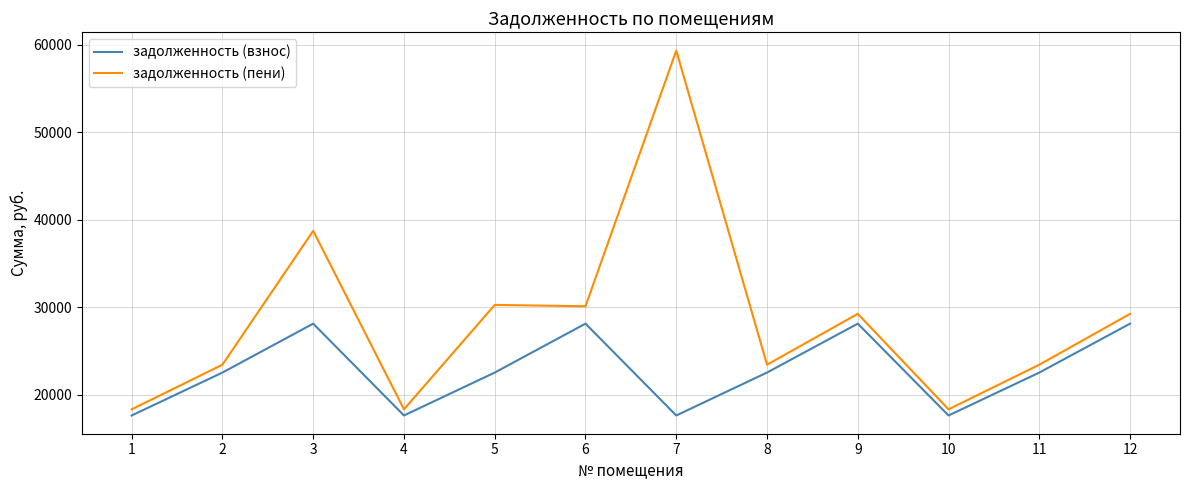

What is the greatest value displayed?

59350.1